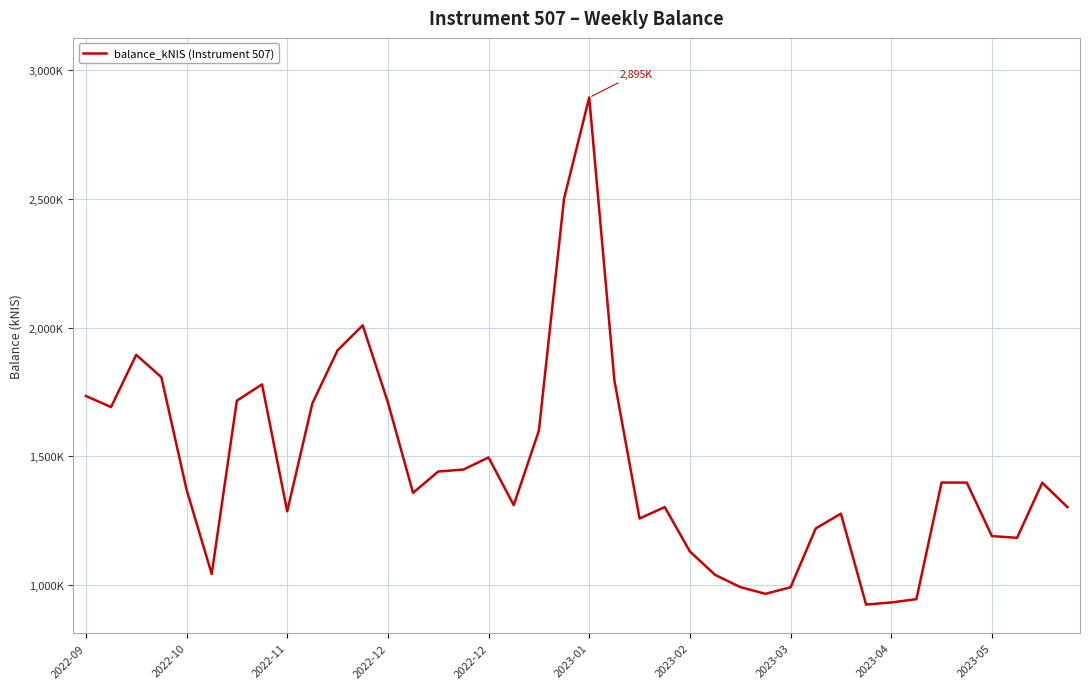

Which label corresponds to the largest value in the chart?

2023-01